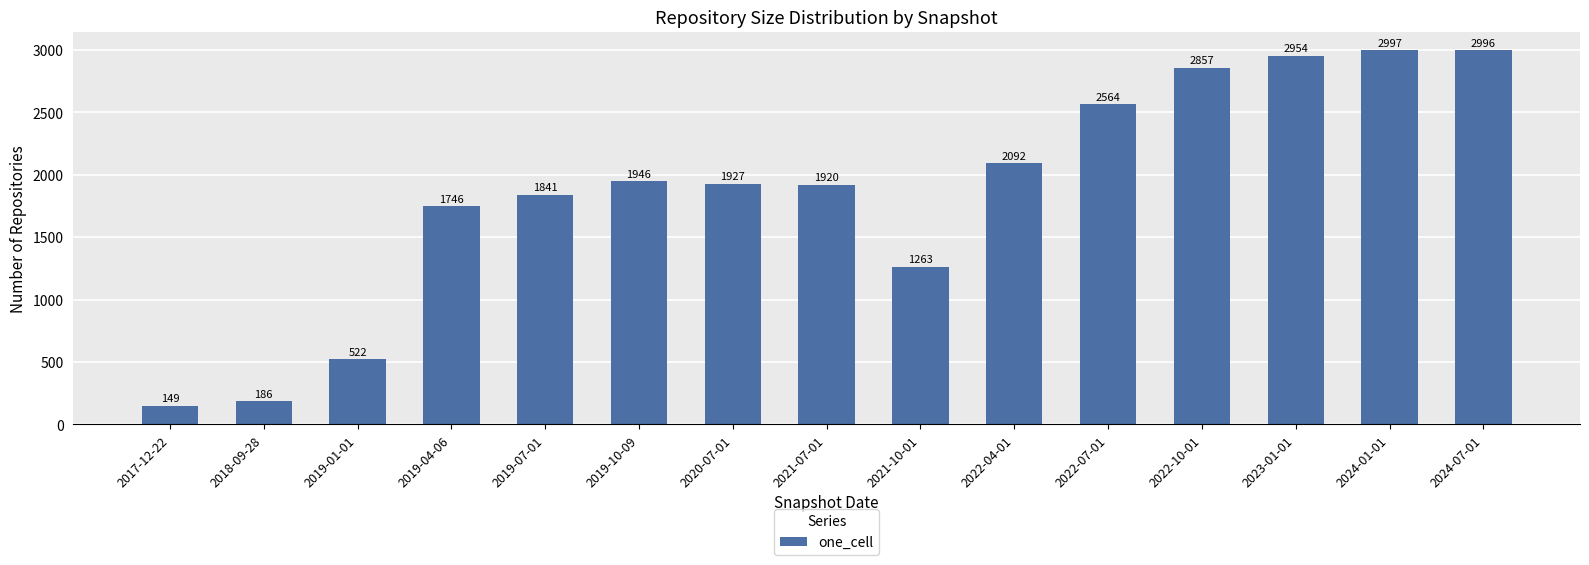

Rank the categories by value from highest to lowest.

2024-01-01, 2024-07-01, 2023-01-01, 2022-10-01, 2022-07-01, 2022-04-01, 2019-10-09, 2020-07-01, 2021-07-01, 2019-07-01, 2019-04-06, 2021-10-01, 2019-01-01, 2018-09-28, 2017-12-22